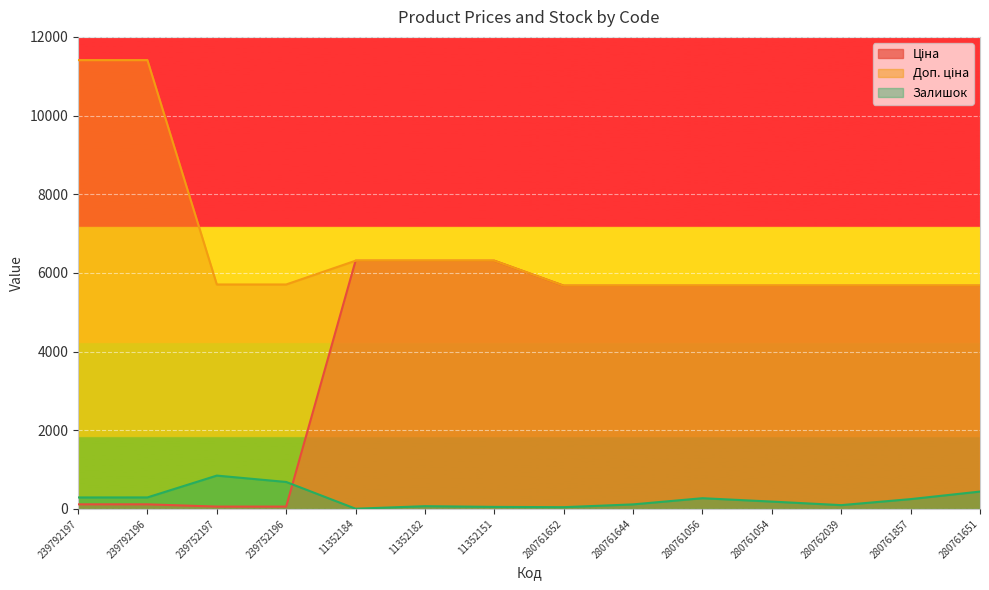

Where is Ціна nearest to the value 3182?

280761652